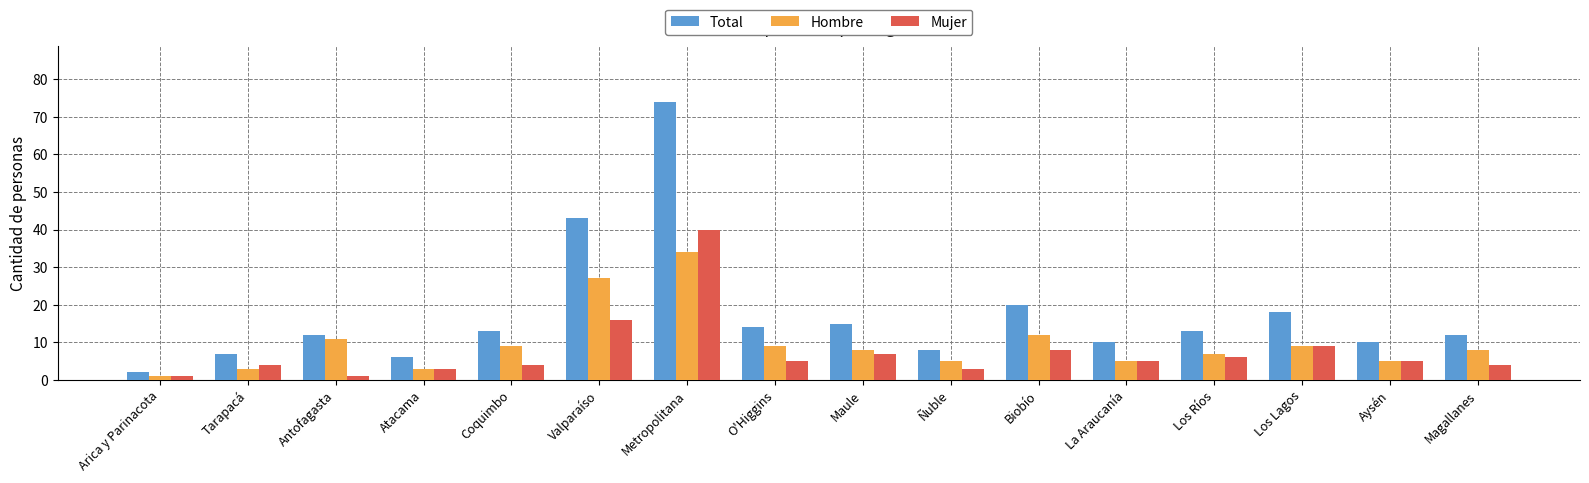

What is the difference between the Mujer values at Los Lagos and Valparaíso?

7